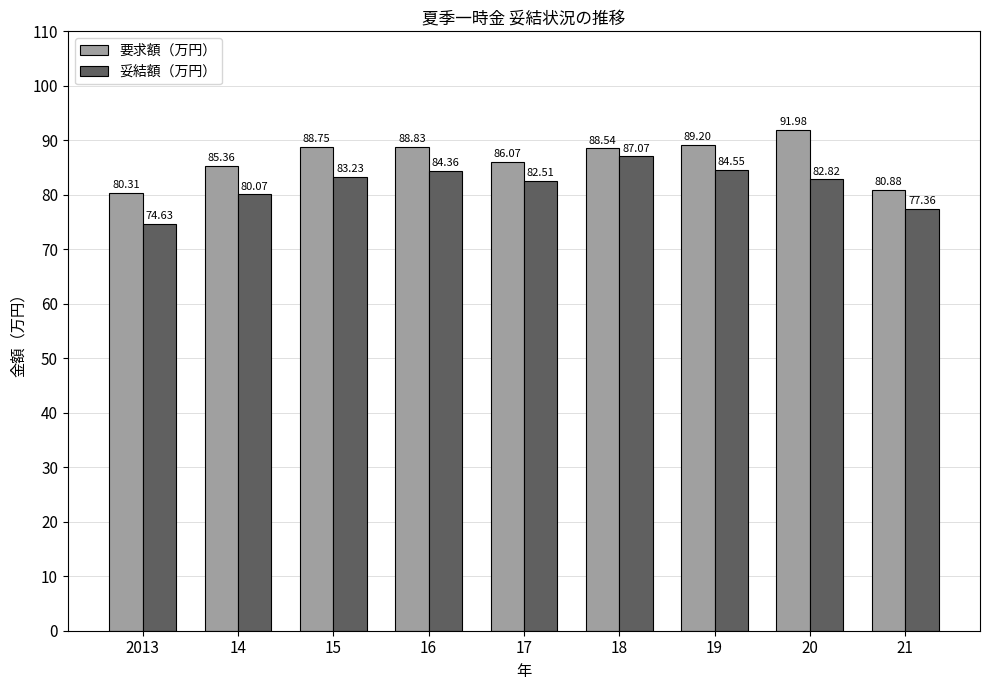

What is the smallest value displayed?

74.6